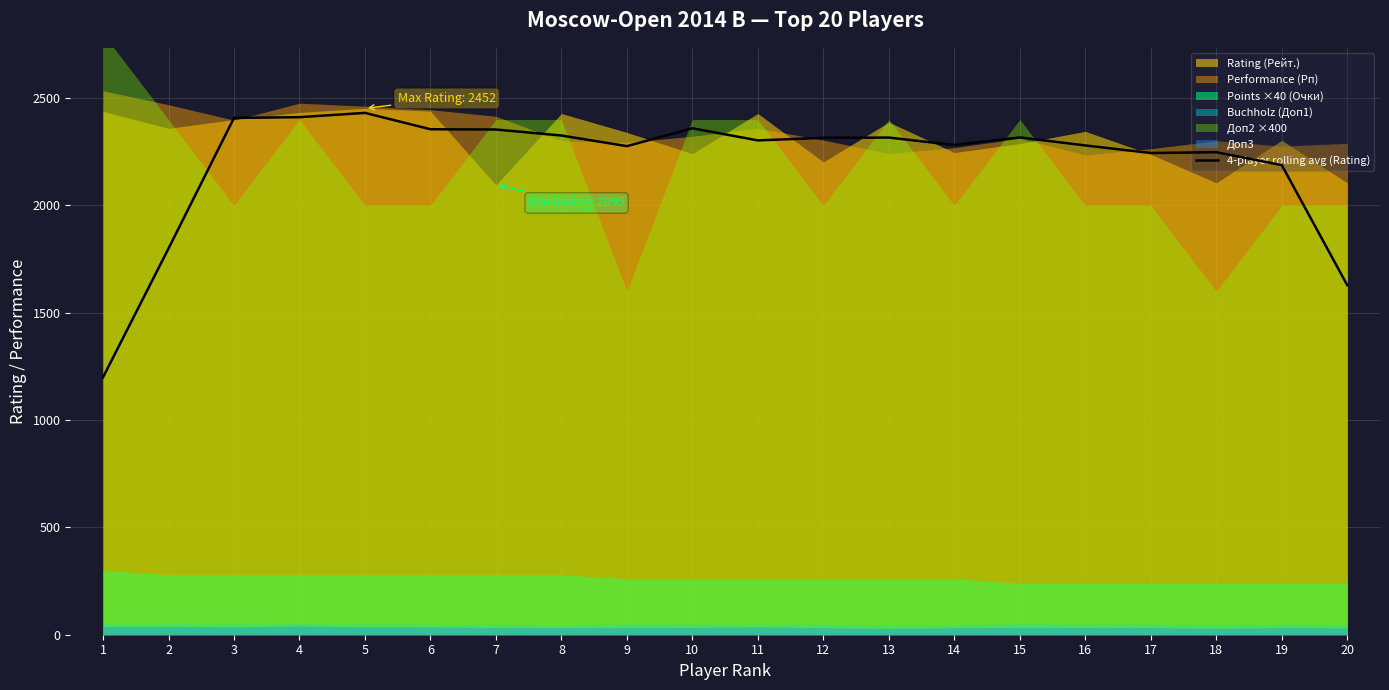

What is the value of the 17th point from the left?

2244.0